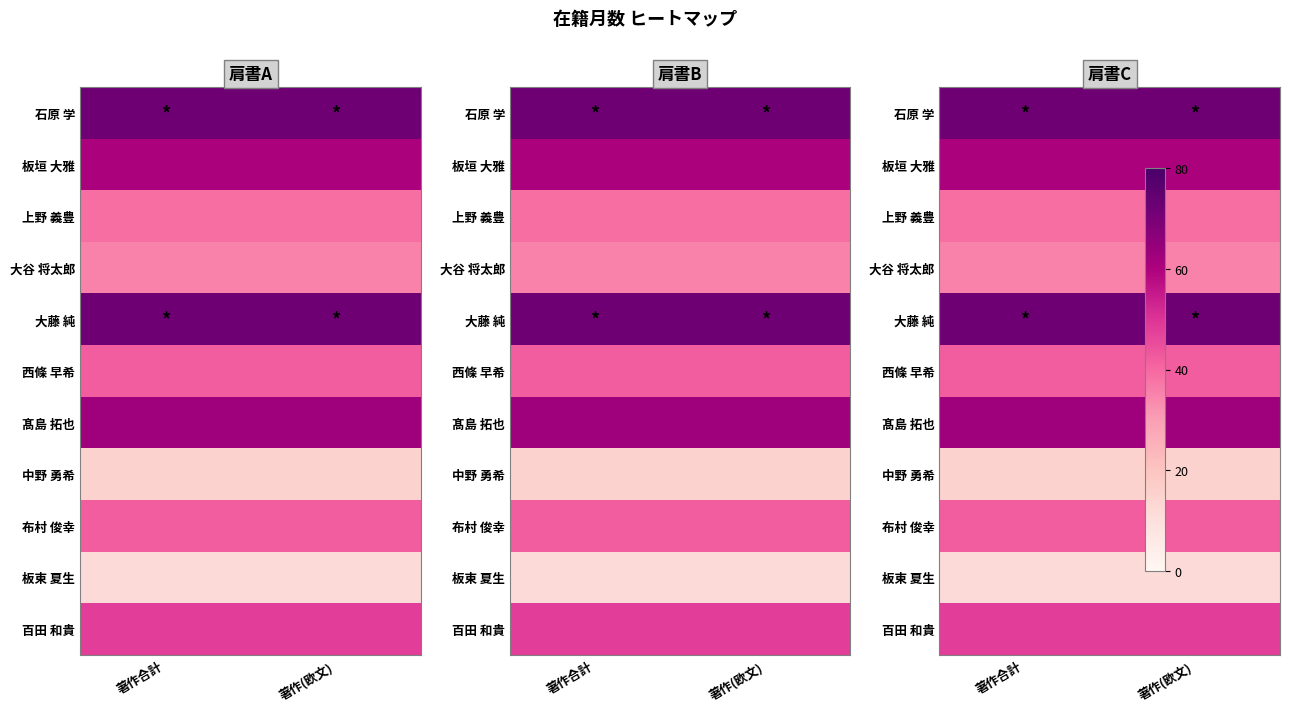

True or false: 上野 義豊 has a value of 39 at 著作(欧文).

True